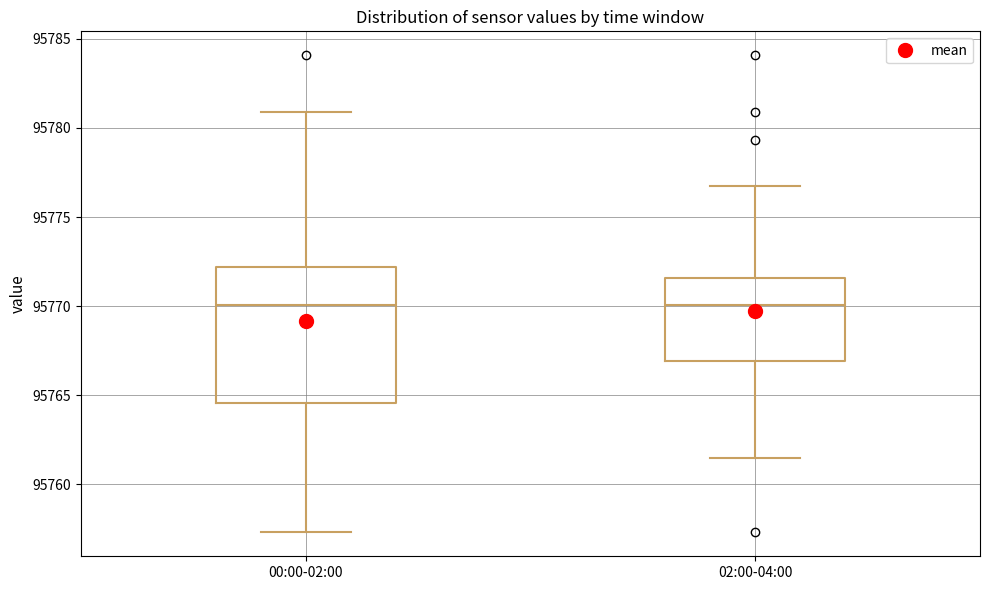

Reading left to right, read every box against the y-axis: the position of its median line, the range the box covers, and the ends of its whiskers. The values are not printed on the chart, so give them approximately, as read against the axis.

00:00-02:00: median 95770.0, box 95764.5 to 95772.0, whiskers 95757.5 to 95781.0
02:00-04:00: median 95770.0, box 95767.0 to 95771.5, whiskers 95761.5 to 95776.5